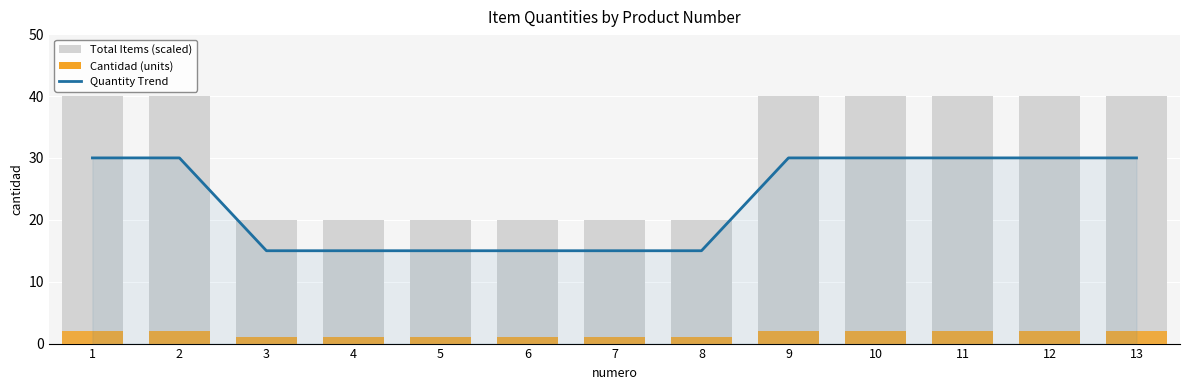

Rank the series by their average value, from lowest to highest.

Cantidad (units), Quantity Trend, Total Items (scaled)